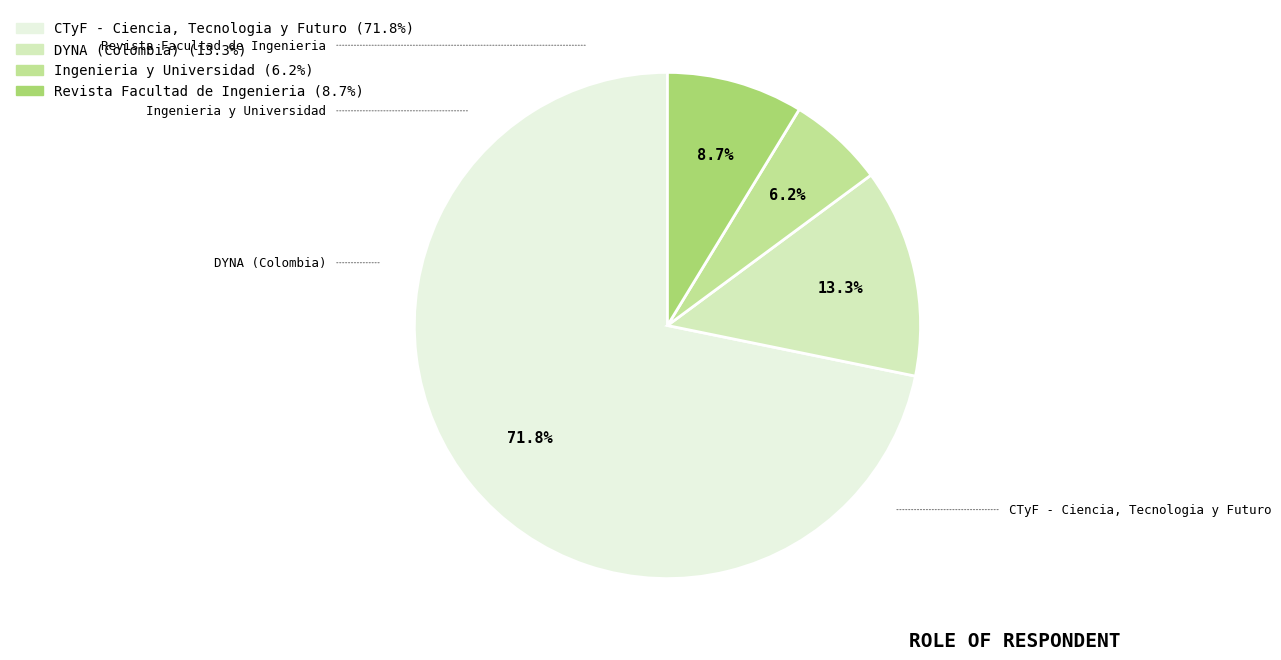

True or false: Ingenieria y Universidad accounts for 6% of the total.

True